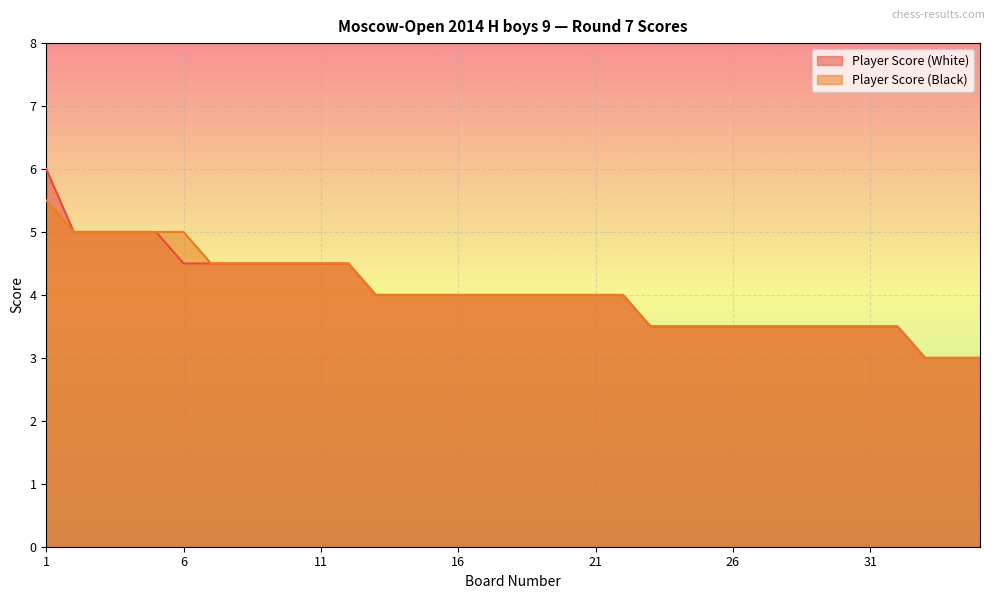

Rank the series by their maximum value, from lowest to highest.

Player Score (Black), Player Score (White)